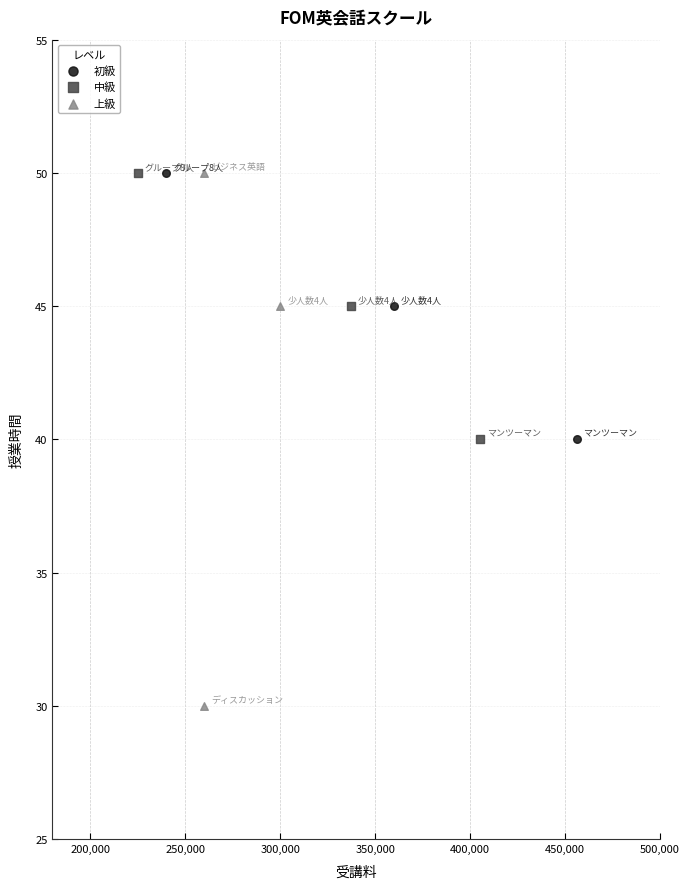

Which series reaches the minimum Y coordinate?

上級